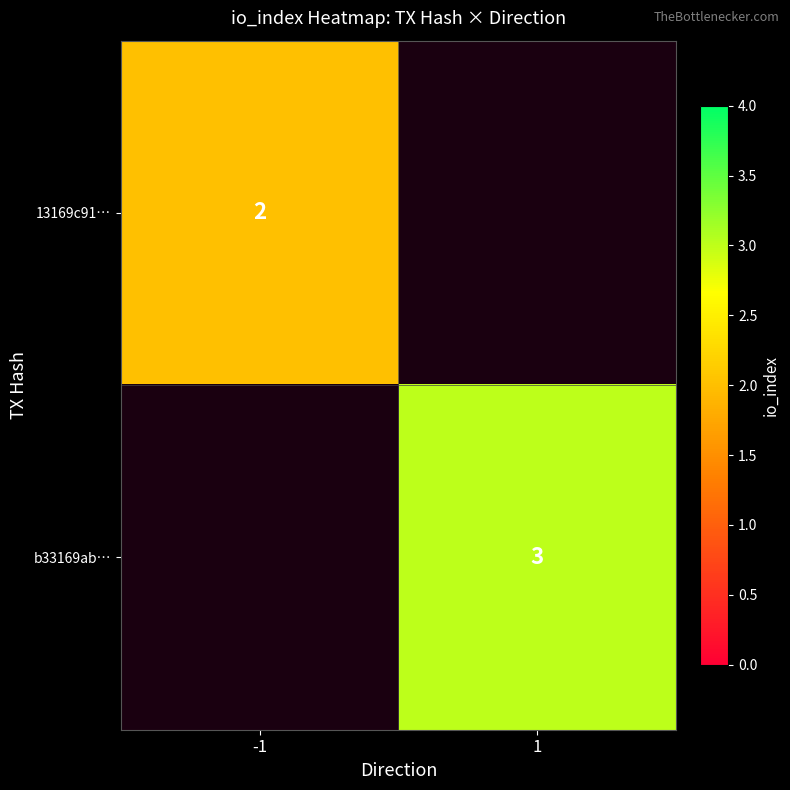

Is it true that 13169c91… equals 2 at -1?

True